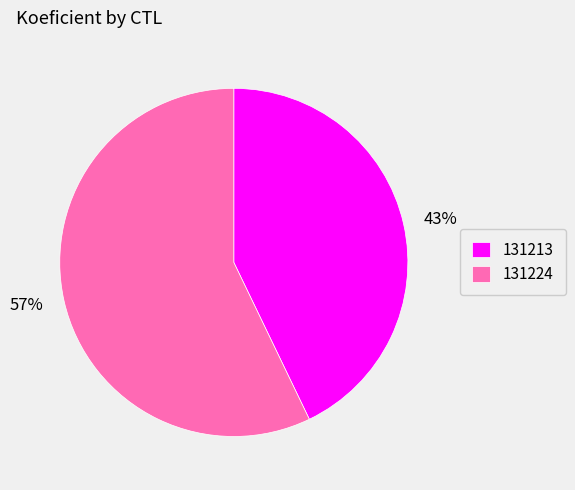

True or false: 131213 accounts for 43% of the total.

True